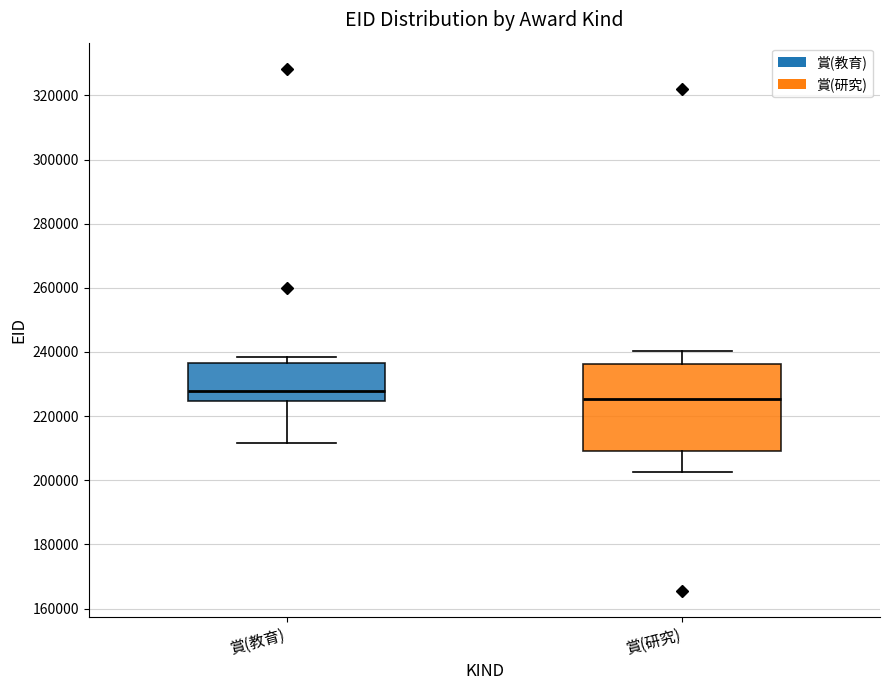

Reading left to right, read every box against the y-axis: the position of its median line, the range the box covers, and the ends of its whiskers. The values are not printed on the chart, so give them approximately, as read against the axis.

賞(教育): median 228000, box 224000 to 236000, whiskers 212000 to 238000
賞(研究): median 226000, box 210000 to 236000, whiskers 202000 to 240000